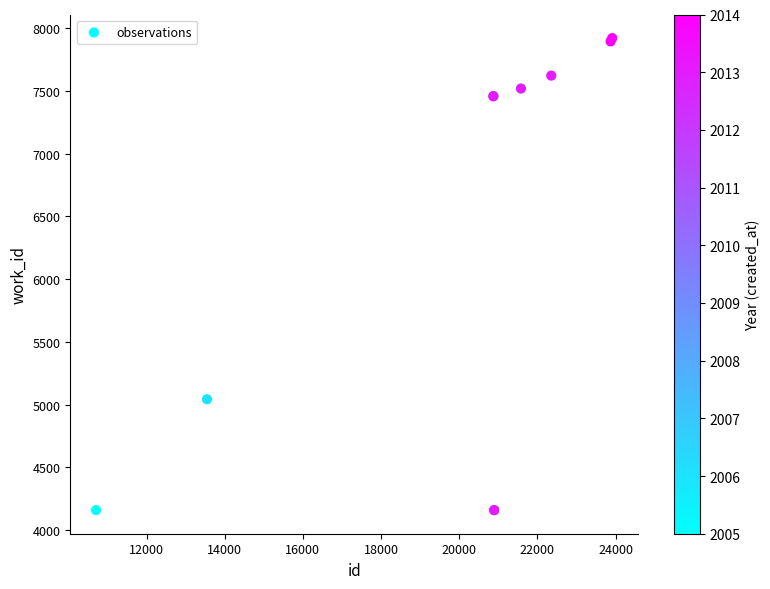

What Y value in the scatter plot is closest to 6040?

5043